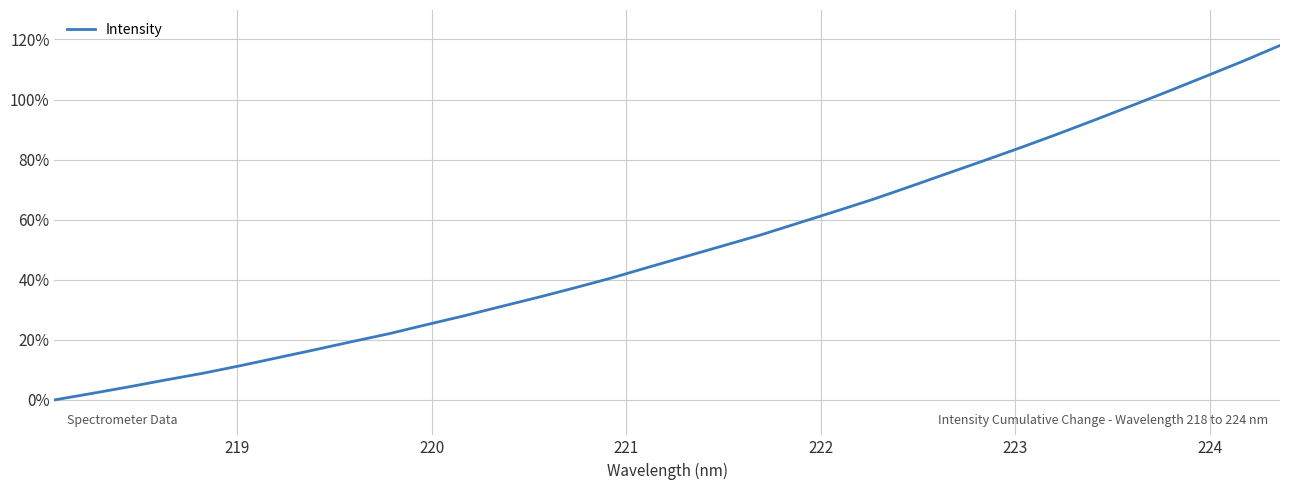

What is the difference between the maximum and minimum values?

118.0